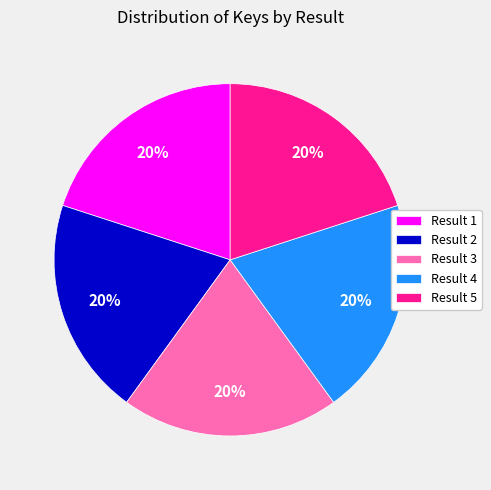

To the nearest percent, what is the average slice percentage?

20%